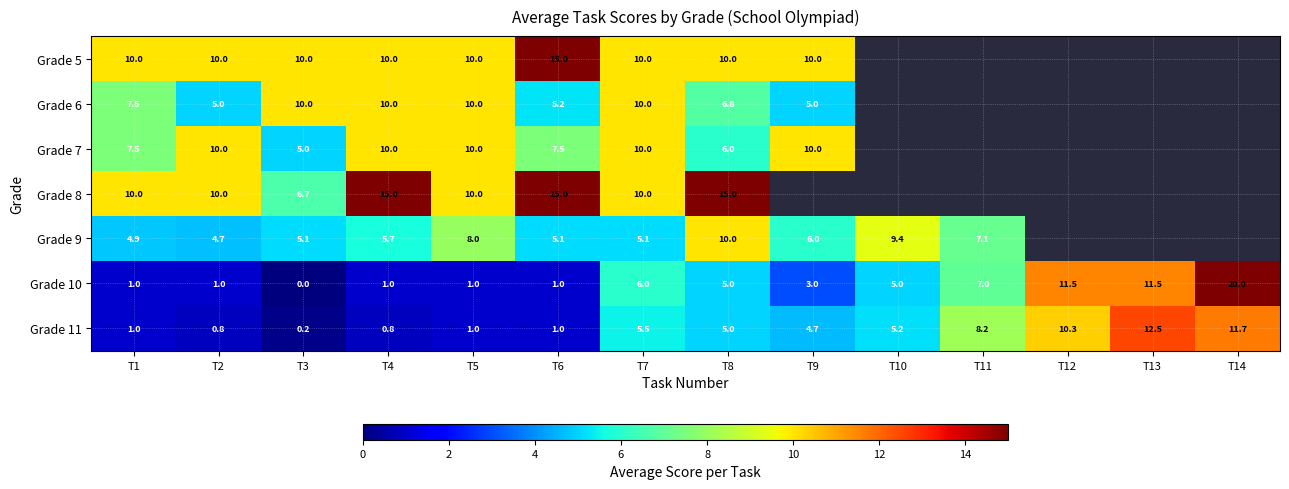

The Grade 7 series shows 3.5 at T8. True or false?

False